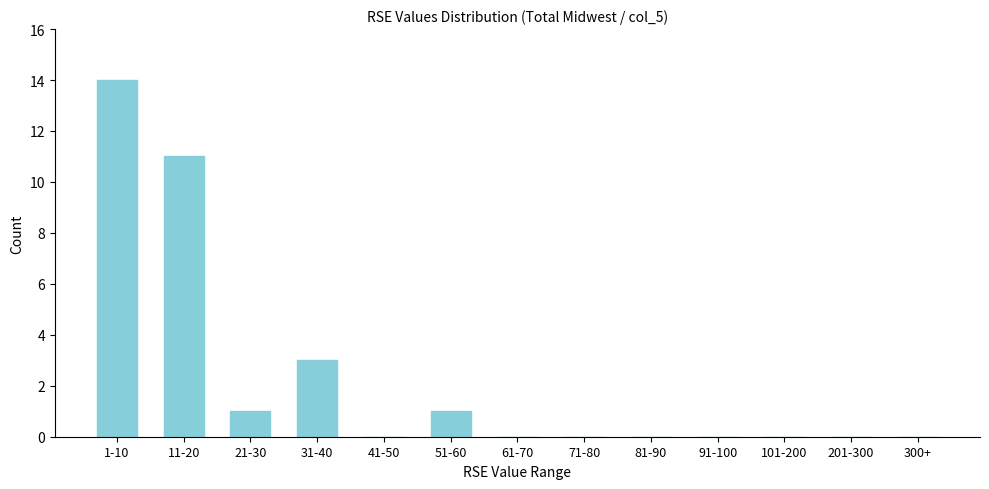

Reading left to right, extract all data points from this chart.

1-10=14	11-20=11	21-30=1	31-40=3	41-50=0	51-60=1	61-70=0	71-80=0	81-90=0	91-100=0	101-200=0	201-300=0	300+=0